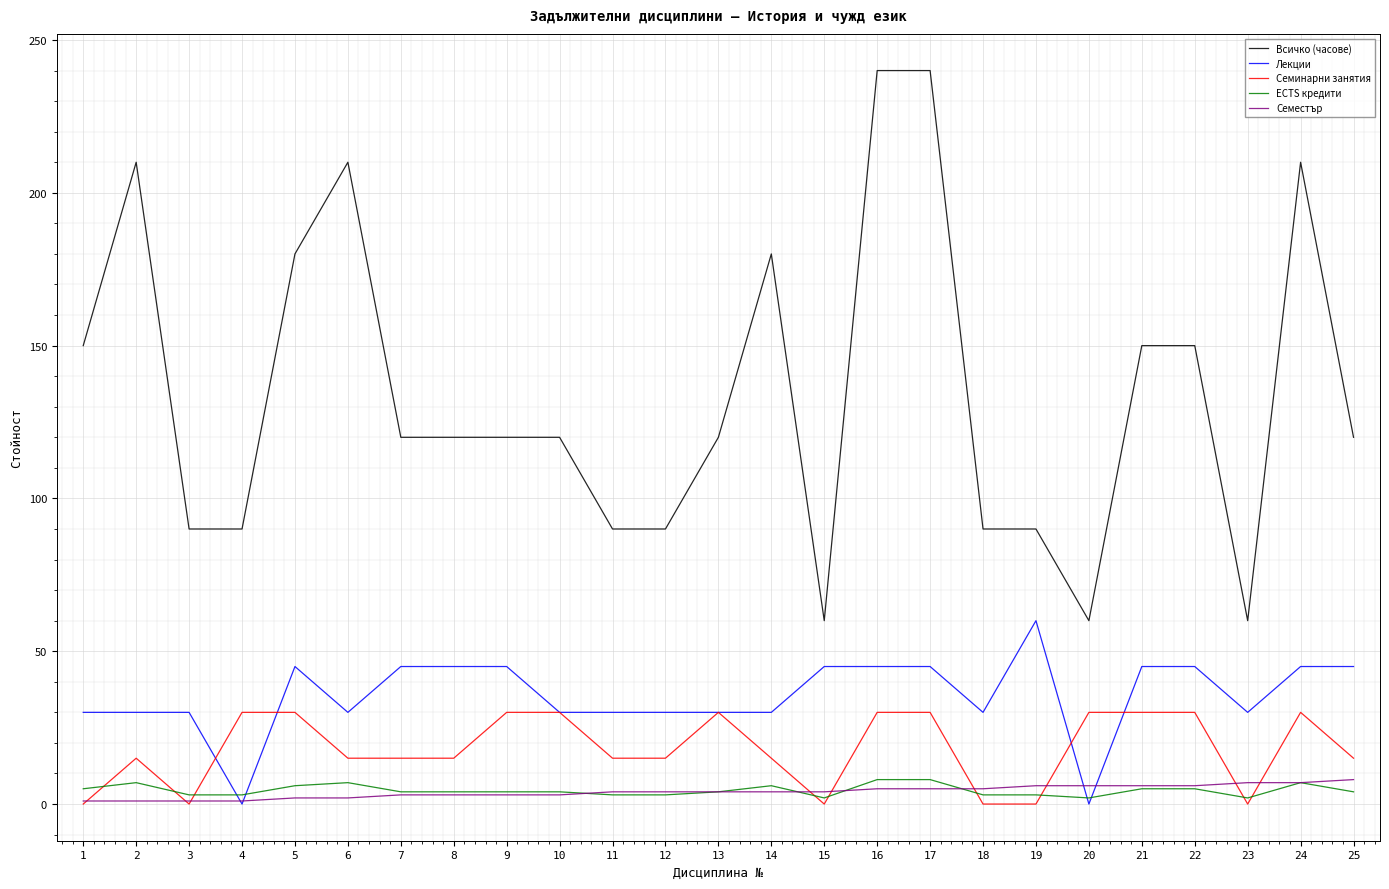

Is the value of Семестър at 11 greater than the value of Всичко (часове) at 13?

No